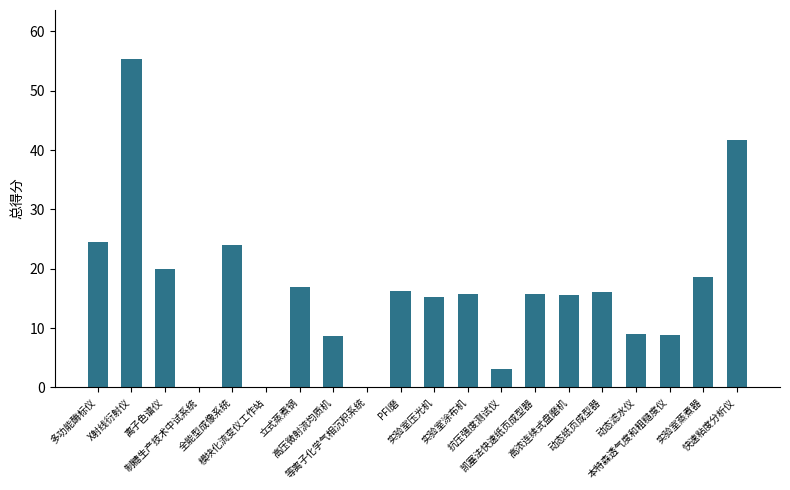

Are the bars grouped side by side (vs. stacked)?

No